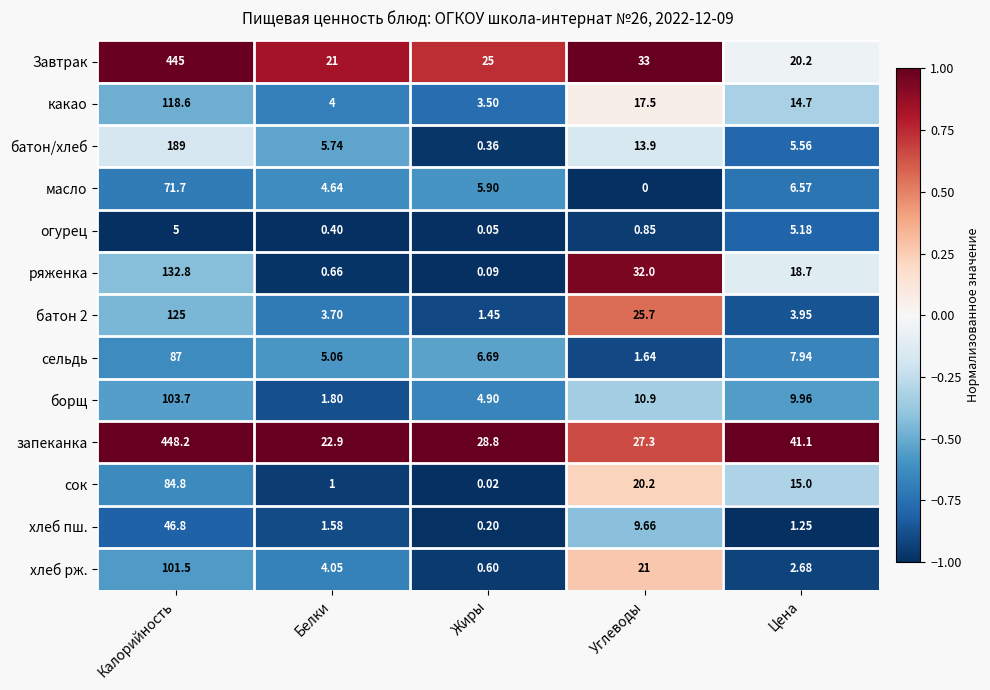

Where does the Завтрак series first go above 25?

Калорийность